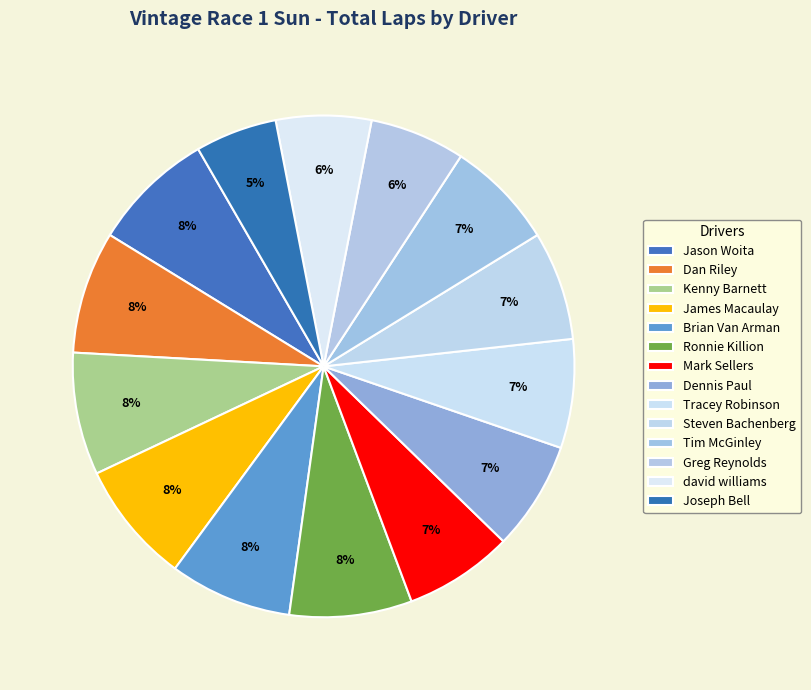

The david williams slice represents 1% of the pie. True or false?

False